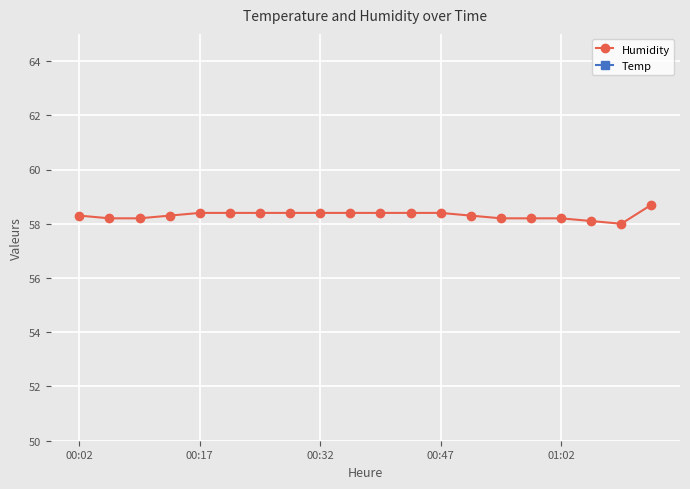

At 6, list the series in order from largest to smallest.

Humidity, Temp